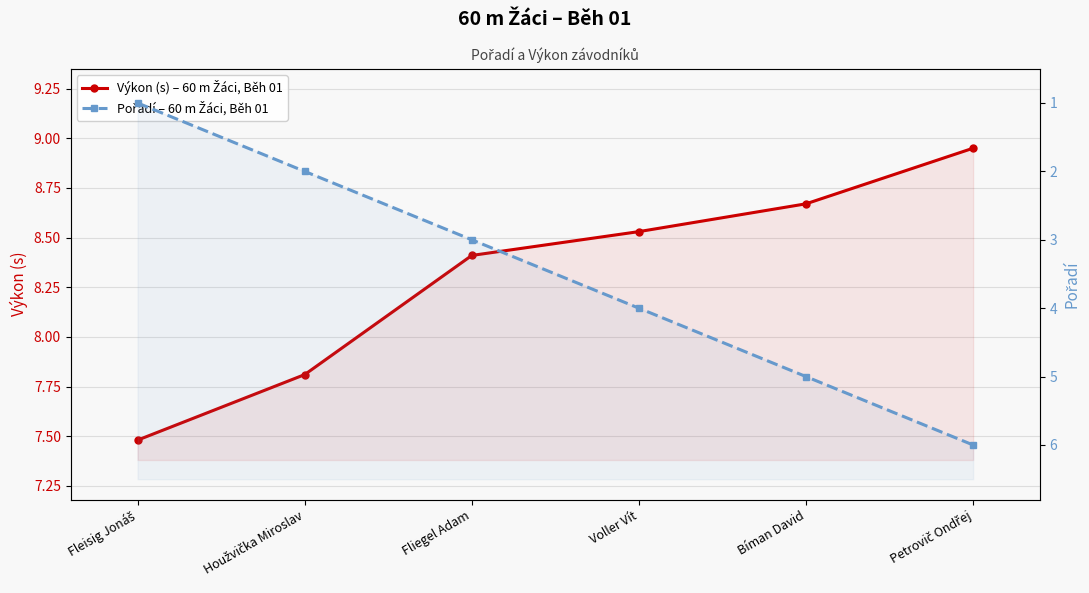

True or false: Pořadí – 60 m Žáci, Běh 01 has more than 1 points higher than both neighbors.

False